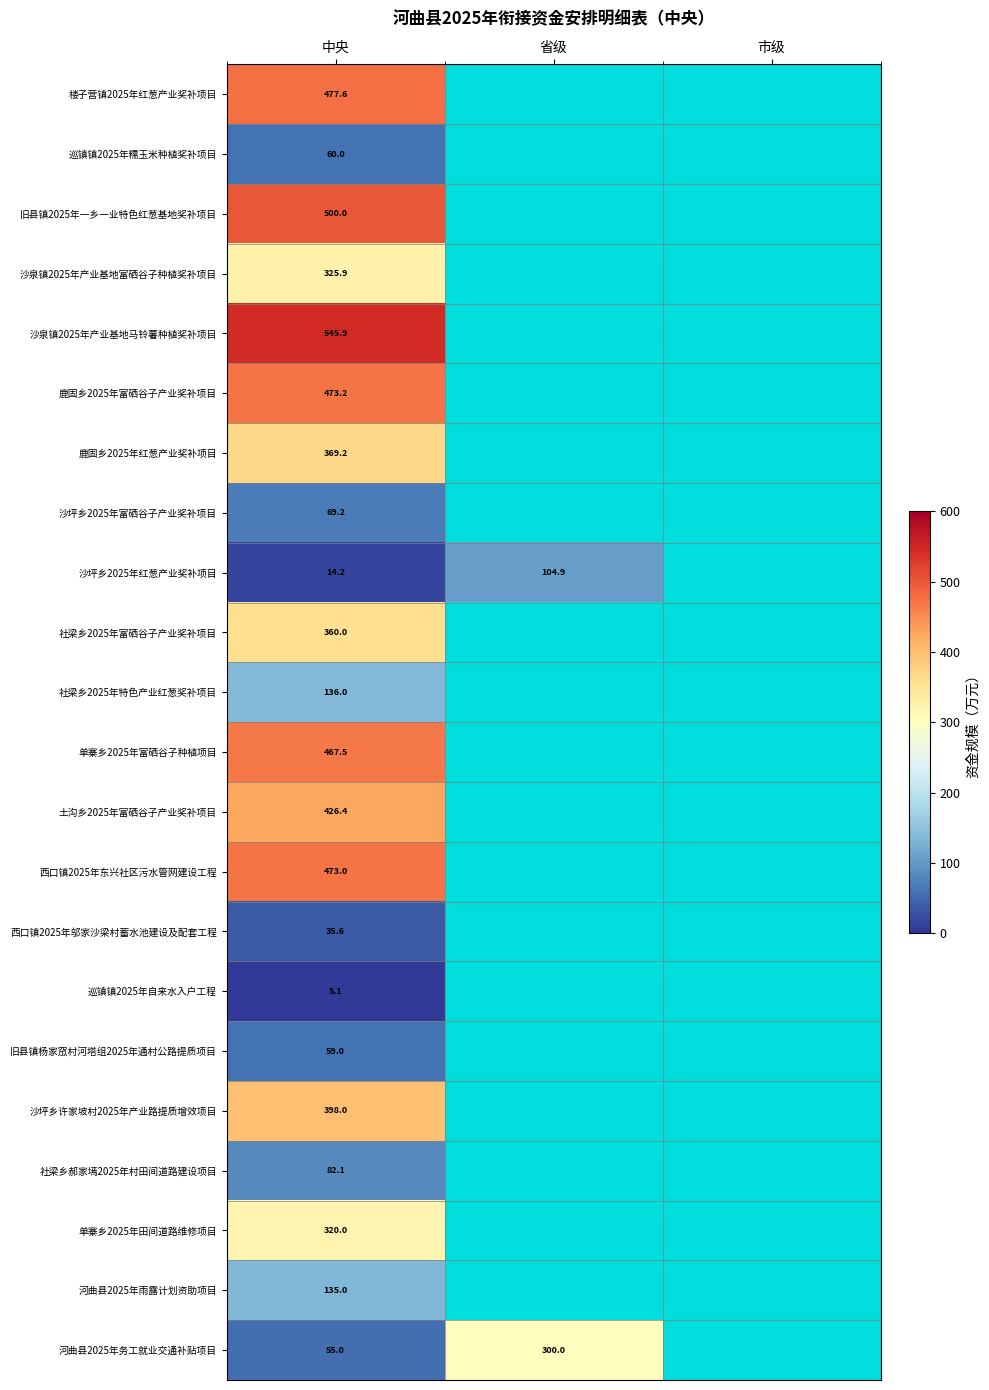

Is it true that 旧县镇2025年一乡一业特色红葱基地奖补项目 equals 248.1 at 中央?

False